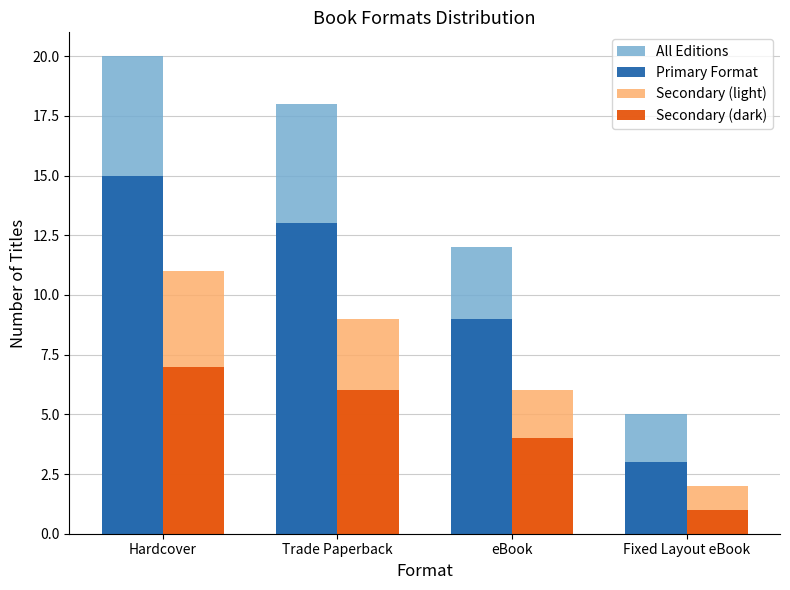

What is the label of the 3rd bar from the left?

eBook